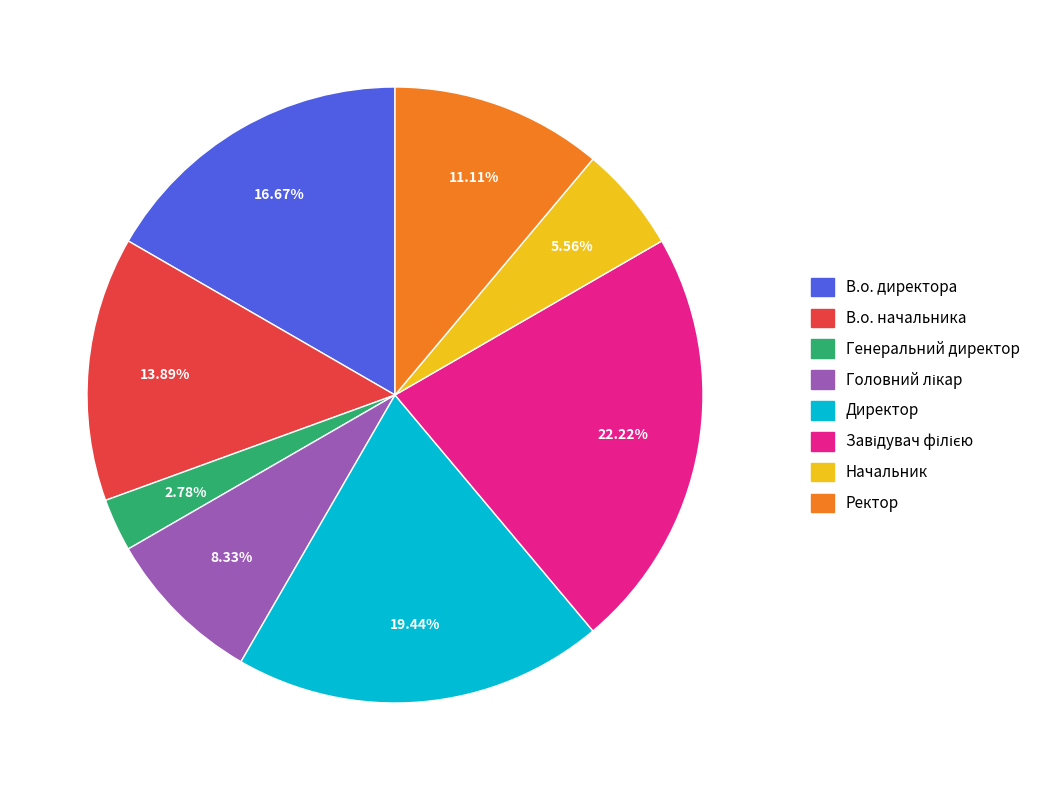

Which slice is the smallest?

Генеральний директор